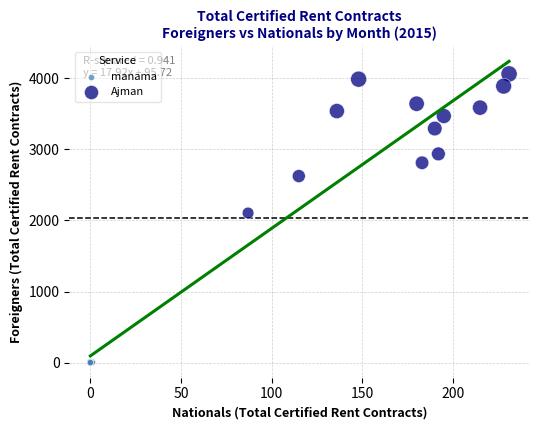

Which series has the widest spread of Y values?

Ajman